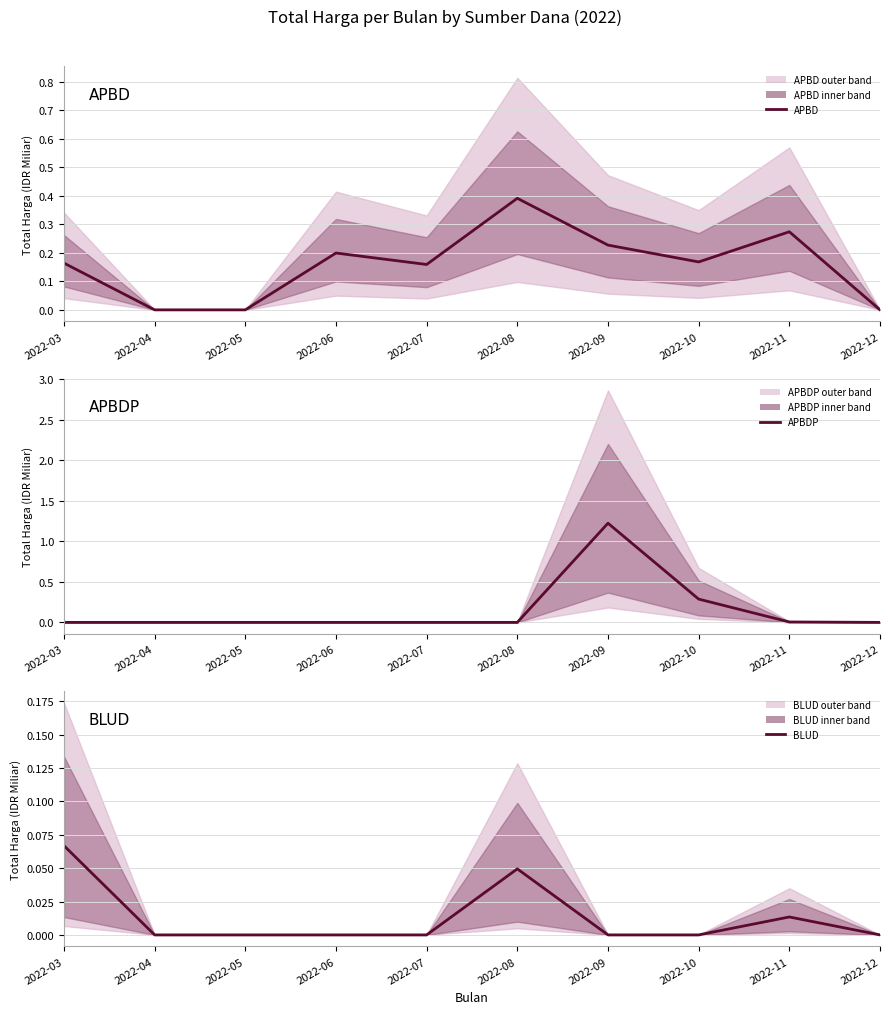

What is the total value across all series at 2022-03?

0.2